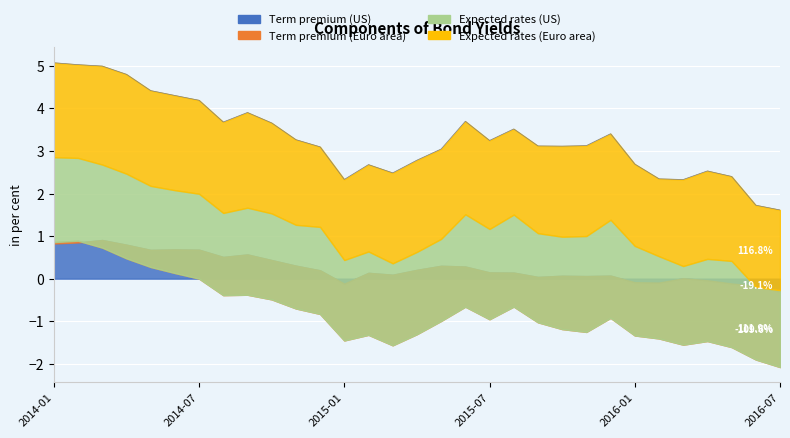

What is the total value across all series at 2015-06?

3.7